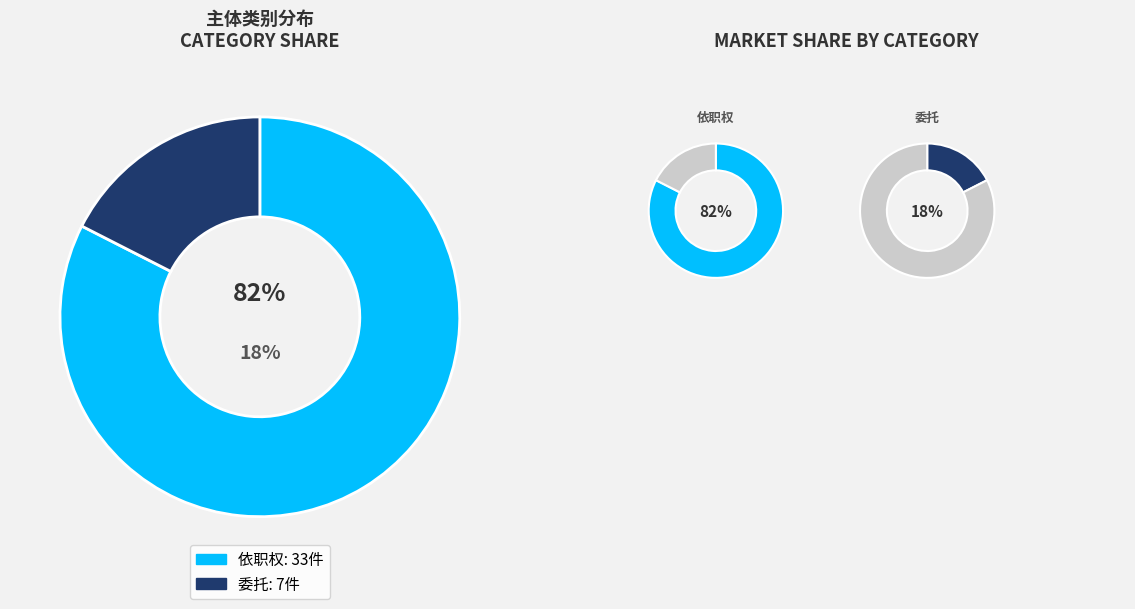

Is it true that 委托 is 18% of the pie?

True